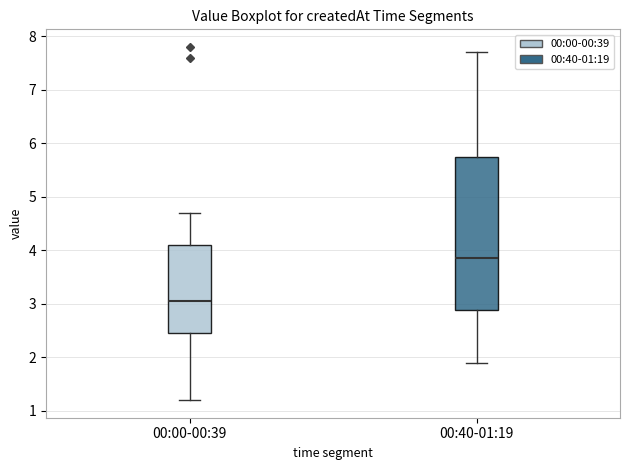

Which box has the highest median line?

00:40-01:19